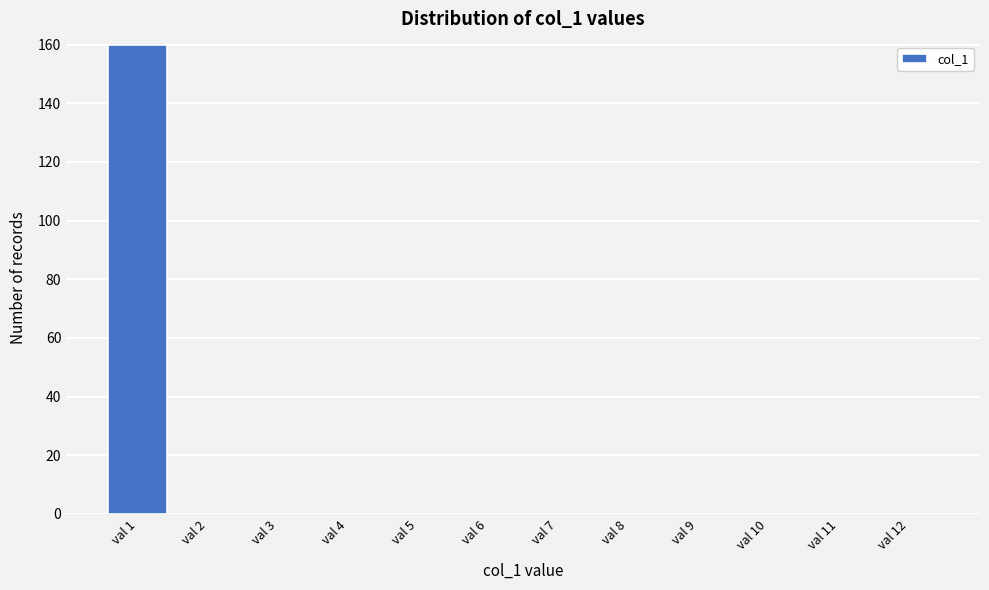

How tall is the bar that spans 0.5 to 1.5 on the x-axis? The values are not printed on the chart, so give them approximately, as read against the axis.

160